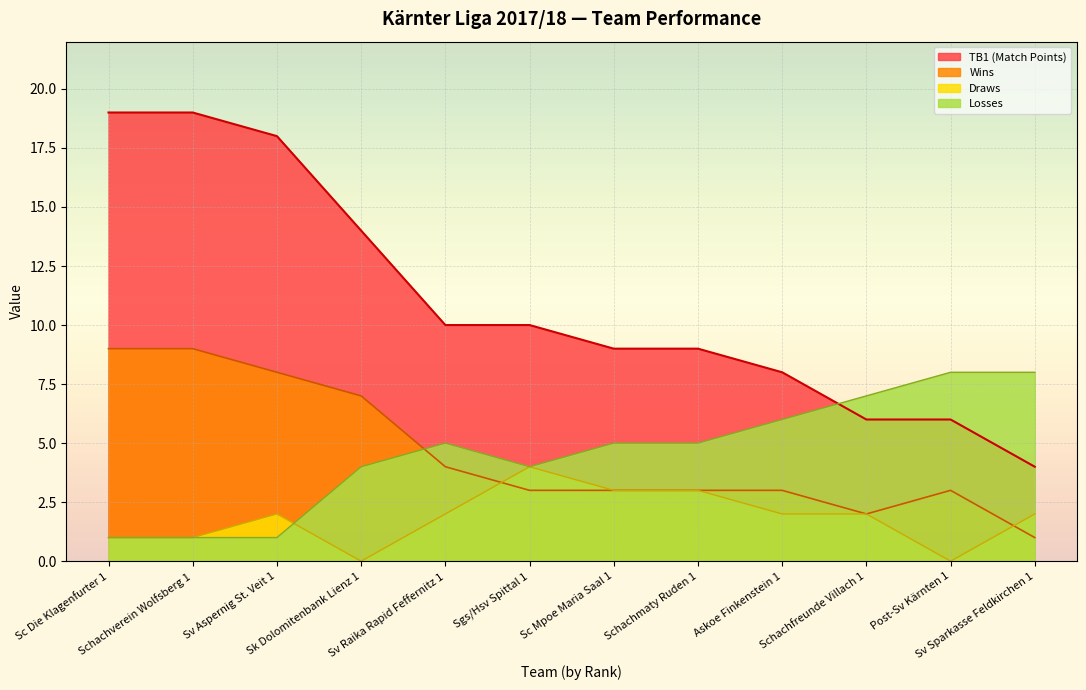

At which label does Draws reach its minimum?

Sk Dolomitenbank Lienz 1